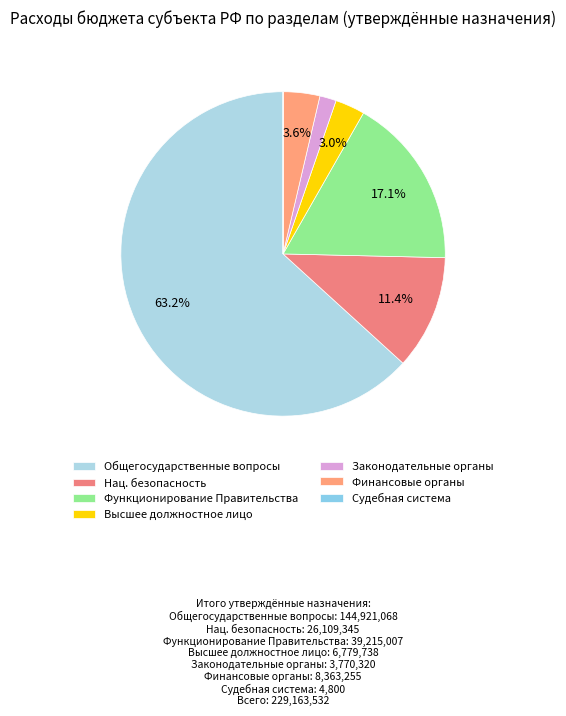

Rank the categories by value from highest to lowest.

ОБЩЕГОСУДАРСТВЕННЫЕ ВОПРОСЫ, Функционирование Правительства, НАЦИОНАЛЬНАЯ БЕЗОПАСНОСТЬ И ПРАВООХРАНИТЕЛЬНАЯ ДЕЯТЕЛЬНОСТЬ, Обеспечение деятельности финансовых органов, Функционирование высшего должностного лица, Функционирование законодательных органов, Судебная система